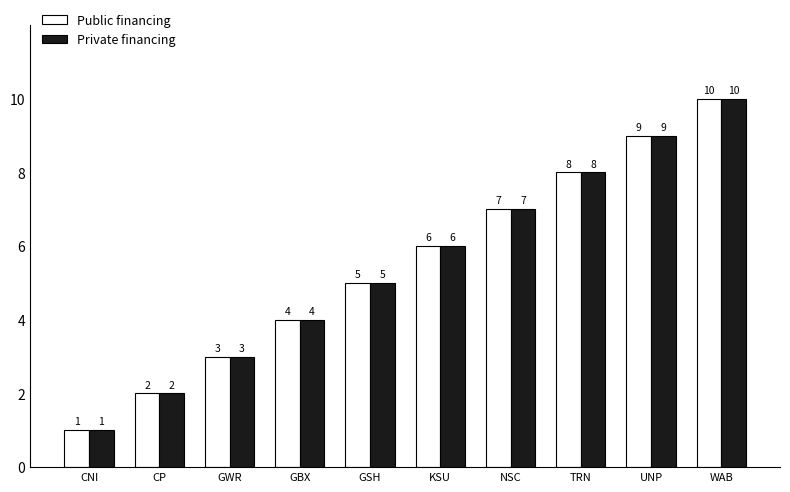

What is the difference between the second highest and second lowest values in the Private financing series?

7